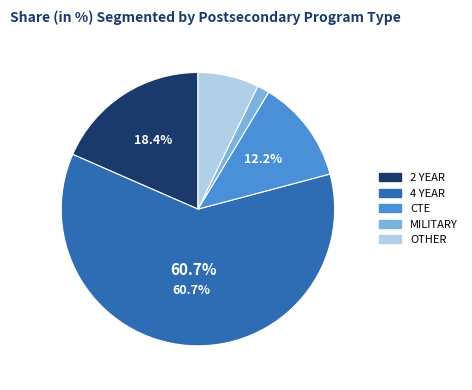

Rank the categories by value from highest to lowest.

4 YEAR, 2 YEAR, CTE, OTHER, MILITARY